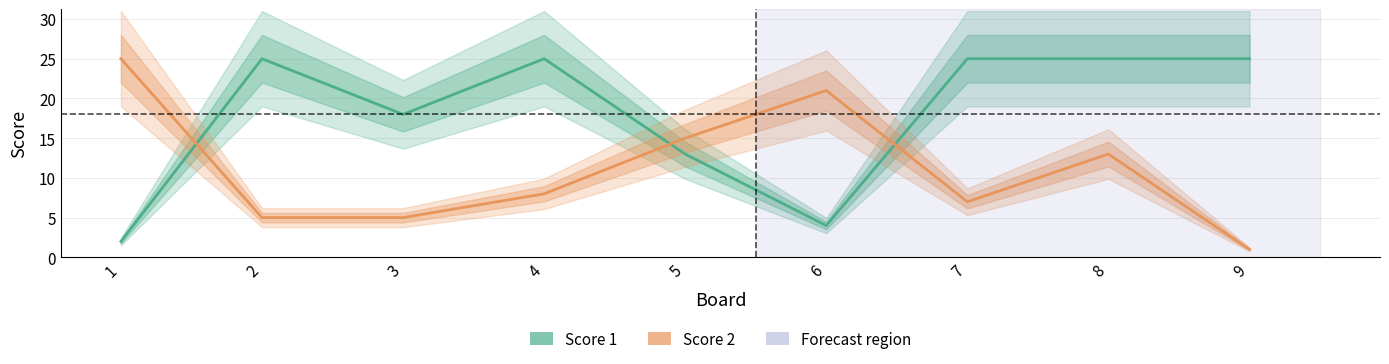

Where do Score 2 and Score 1 first cross each other?

1 and 2